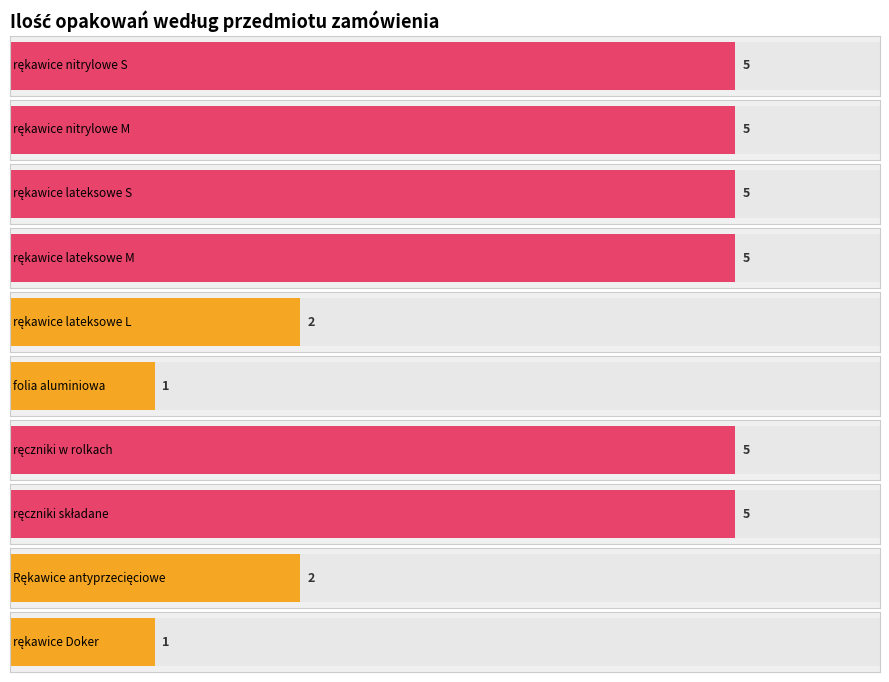

How many data points are less than 5?

4